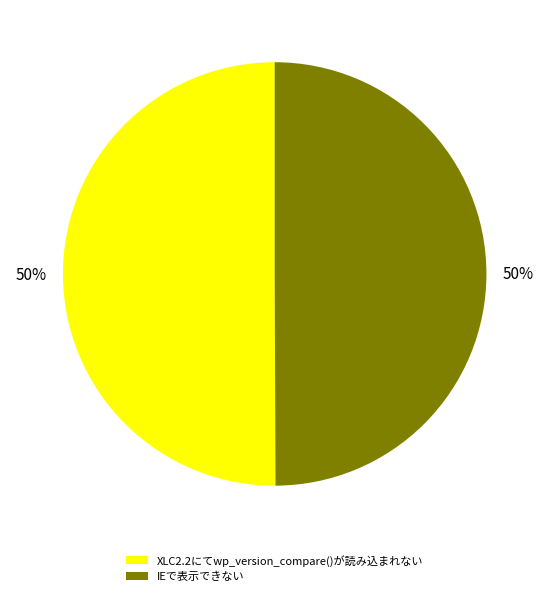

To the nearest percent, what is the average slice percentage?

50%